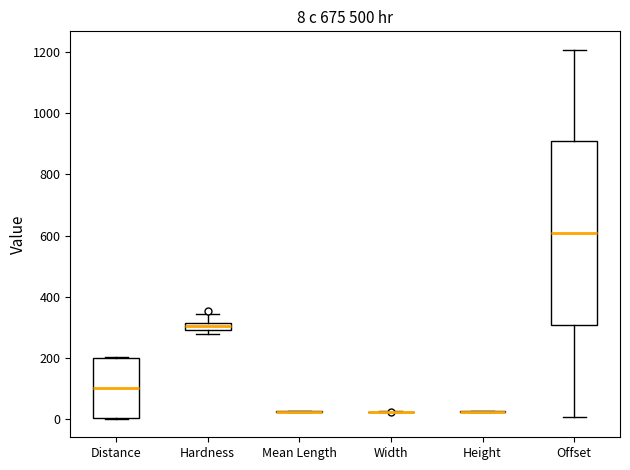

Comparing the boxes themselves (not the whiskers), which one is the tallest?

Offset